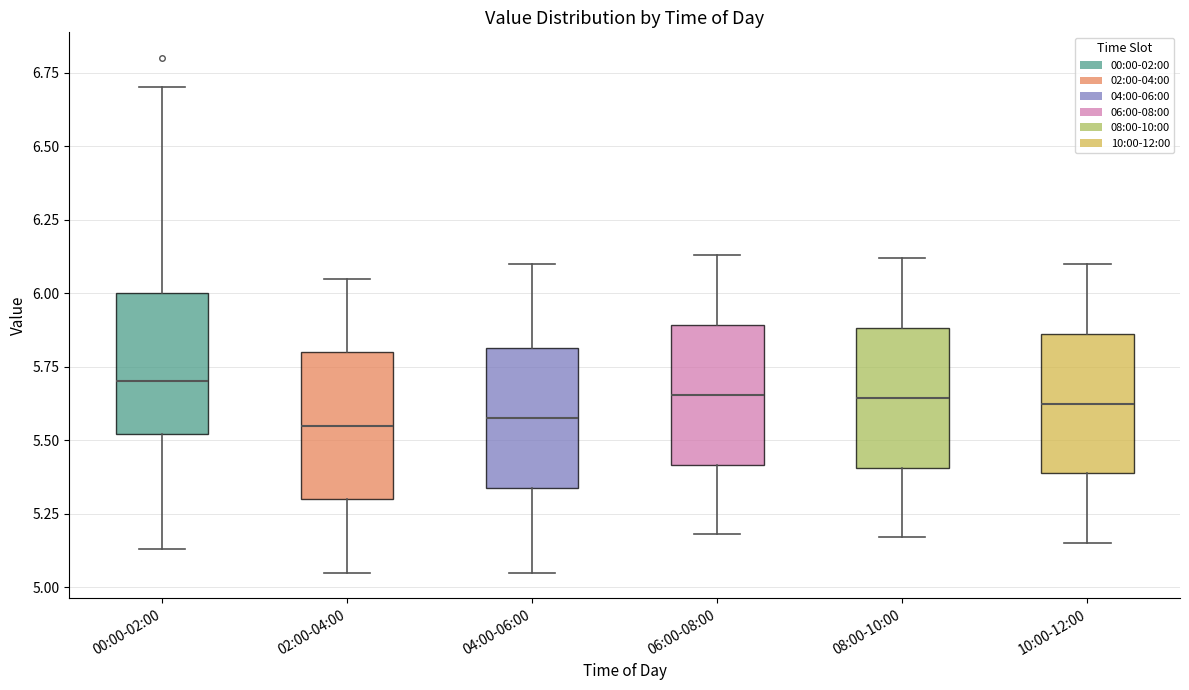

Reading left to right, transcribe this box plot: for each box, give where its median line is, the range the box spans, and where its two whiskers end, as read against the y-axis. The values are not printed on the chart, so give them approximately, as read against the axis.

00:00-02:00: median 5.70, box 5.50 to 6.00, whiskers 5.15 to 6.70
02:00-04:00: median 5.55, box 5.30 to 5.80, whiskers 5.05 to 6.05
04:00-06:00: median 5.60, box 5.35 to 5.80, whiskers 5.05 to 6.10
06:00-08:00: median 5.65, box 5.40 to 5.90, whiskers 5.20 to 6.15
08:00-10:00: median 5.65, box 5.40 to 5.90, whiskers 5.15 to 6.10
10:00-12:00: median 5.65, box 5.40 to 5.85, whiskers 5.15 to 6.10